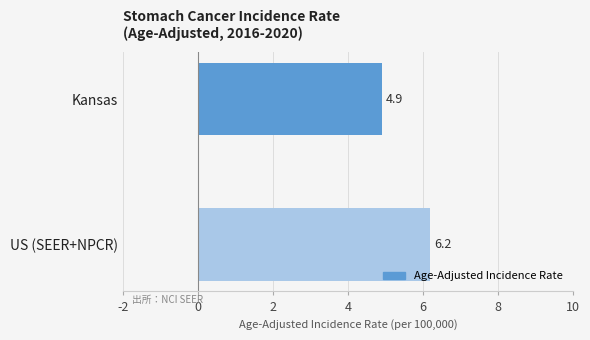

What is the sum of all values?

11.1